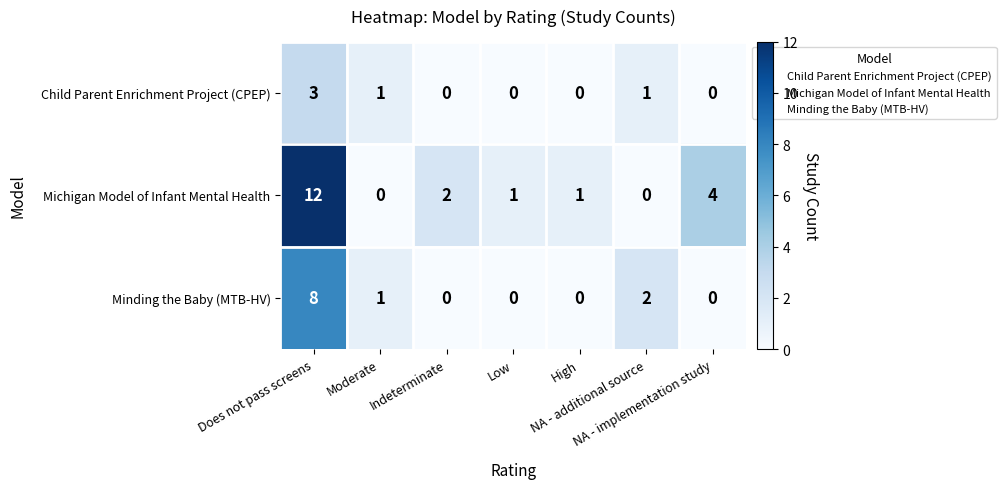

Which series has the largest range (max minus min)?

Michigan Model of Infant Mental Health